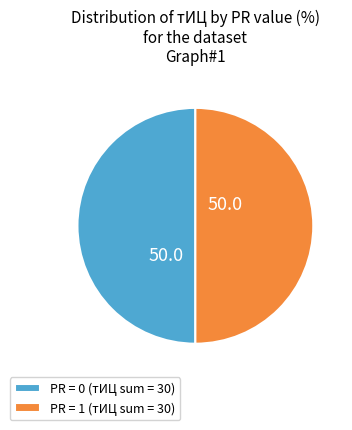

Is the sum of PR = 1 (тИЦ sum = 30) and PR = 0 (тИЦ sum = 30) greater than half?

Yes